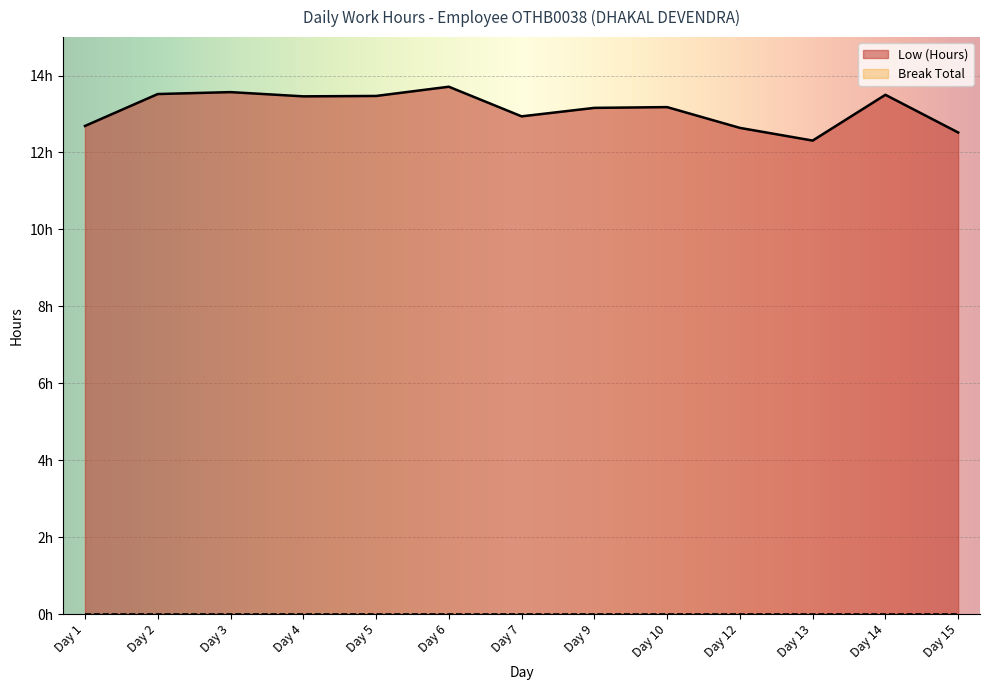

What is the sum of all values?

170.7